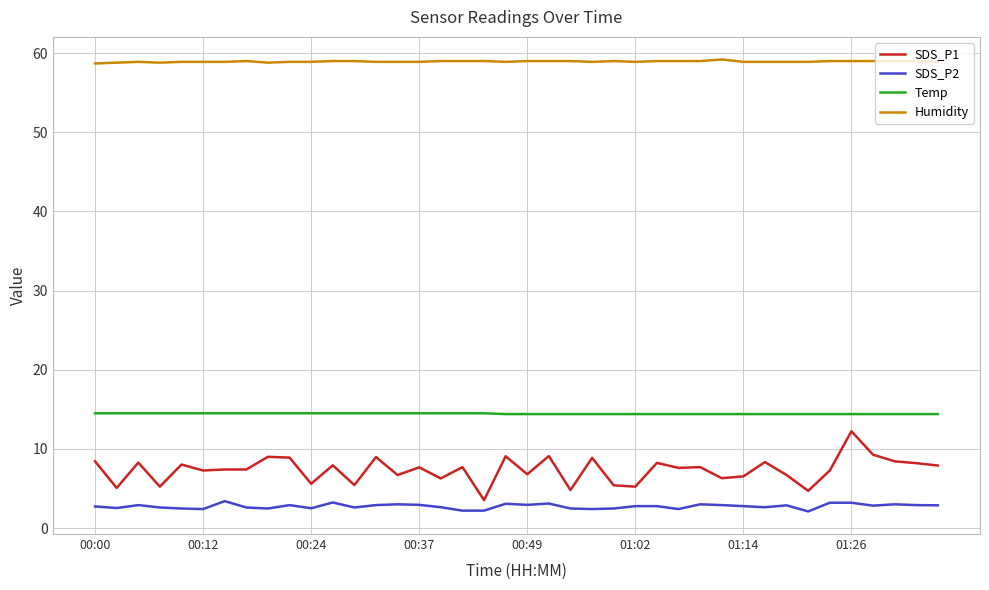

True or false: Temp and SDS_P2 intersect in this chart.

False